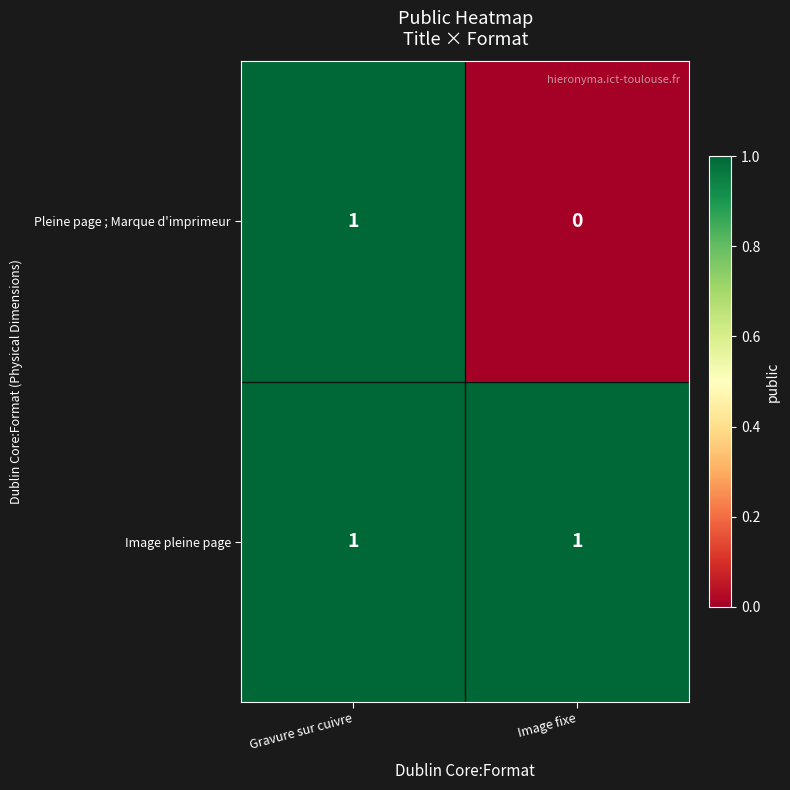

Which label corresponds to the smallest value in the chart?

Image fixe